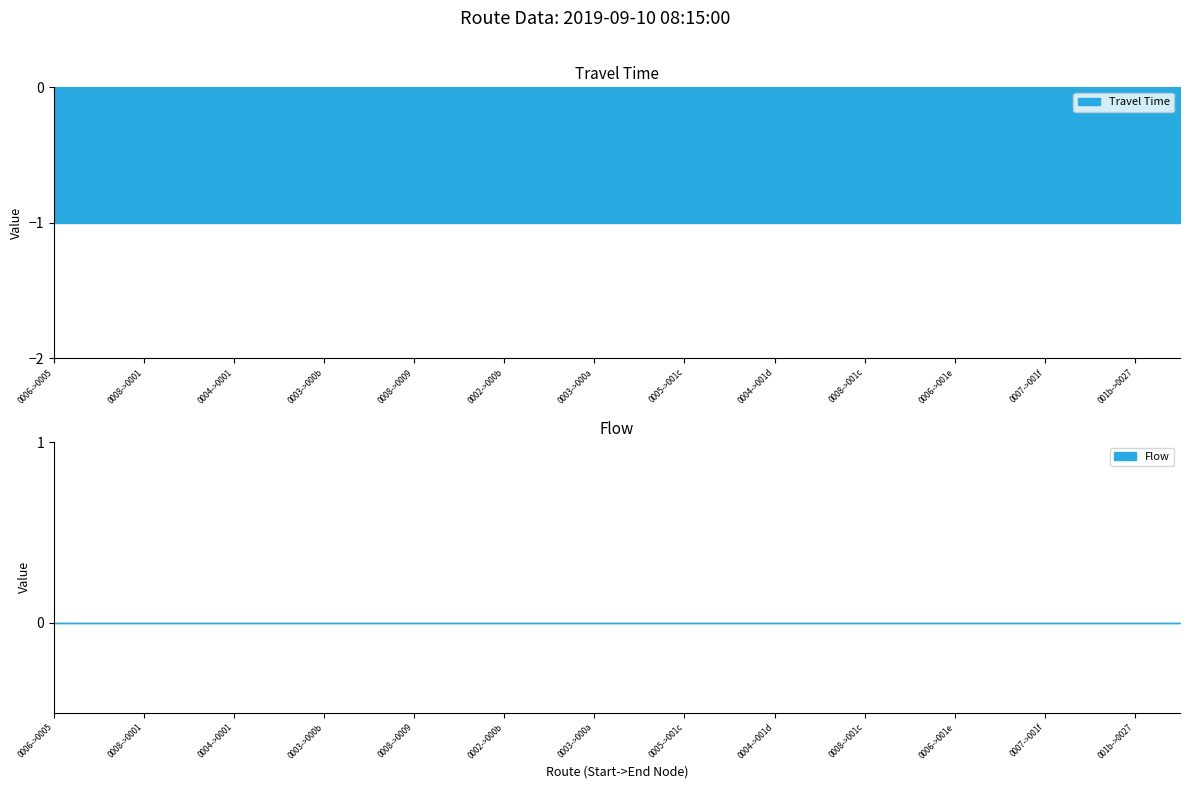

Reading right to left, list all the values displayed in this chart.

Travel Time: 25=-1	24=-1	23=-1	22=-1	21=-1	20=-1	19=-1	18=-1	17=-1	16=-1	15=-1	14=-1	13=-1	12=-1	11=-1	10=-1	9=-1	8=-1	7=-1	6=-1	5=-1	4=-1	3=-1	2=-1	1=-1	0=-1
Flow: 25=0	24=0	23=0	22=0	21=0	20=0	19=0	18=0	17=0	16=0	15=0	14=0	13=0	12=0	11=0	10=0	9=0	8=0	7=0	6=0	5=0	4=0	3=0	2=0	1=0	0=0